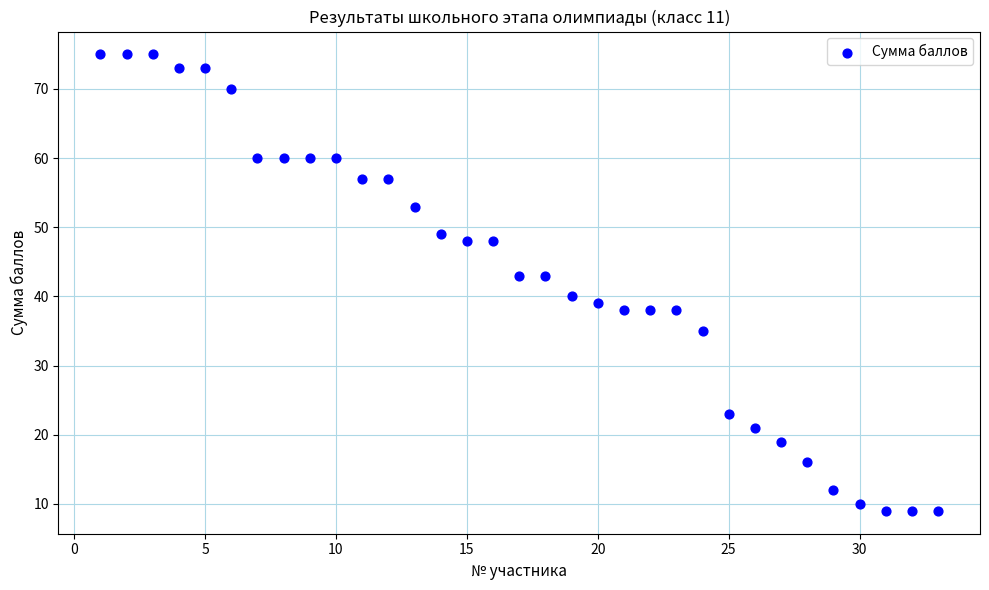

What is the range of X values (max minus min)?

32